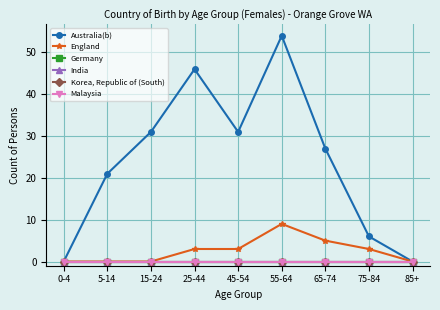

True or false: Australia(b) and Korea, Republic of (South) intersect in this chart.

False